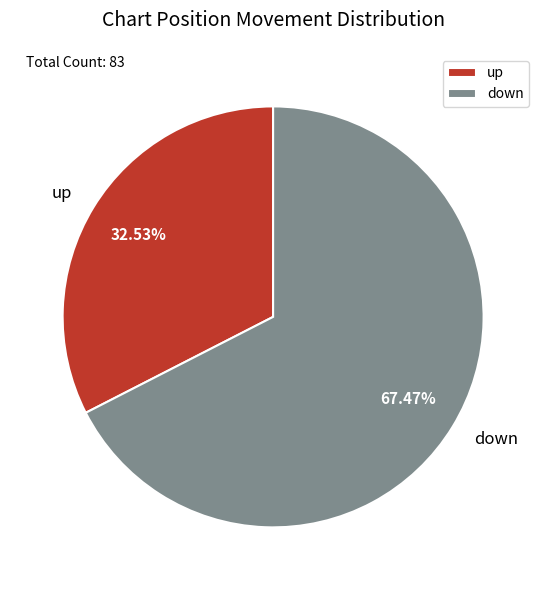

What is the majority slice?

down